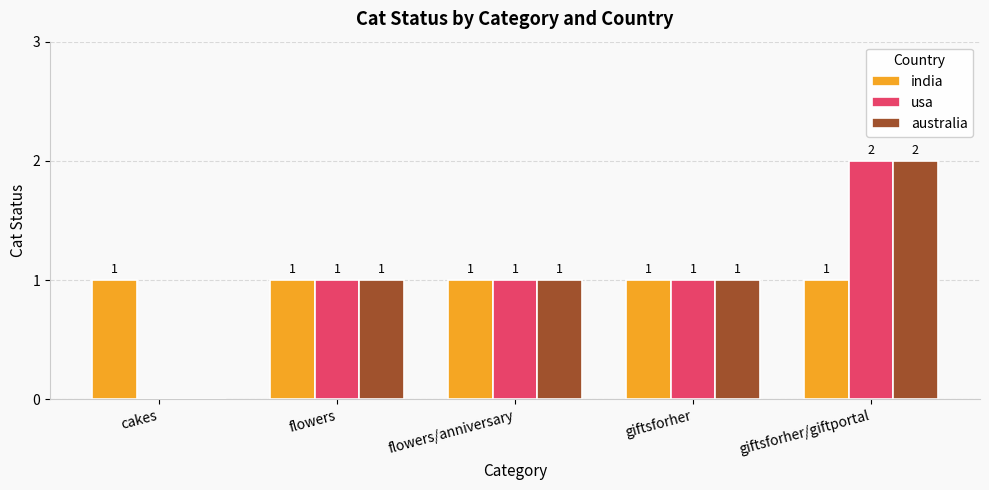

Reading right to left, transcribe all the data shown in this chart.

india: 1	1	1	1	1
usa: 2	1	1	1	0
australia: 2	1	1	1	0